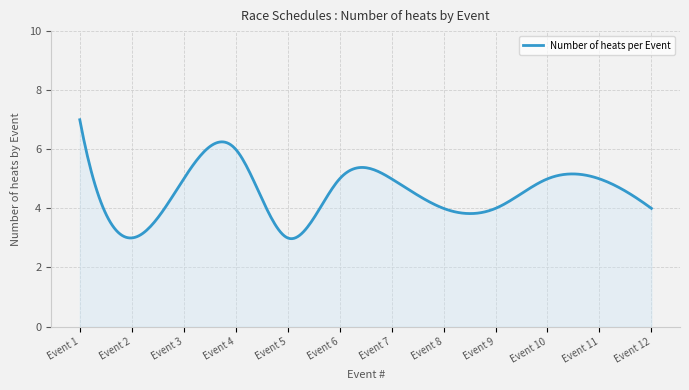

What is the smallest value displayed?

3.0